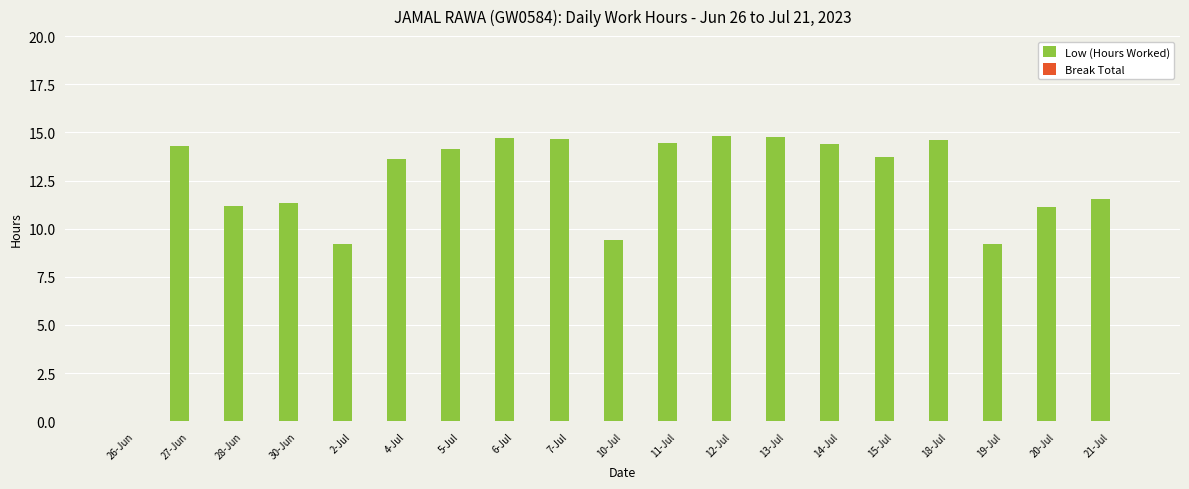

True or false: the data shows 14.7 at 6-Jul.

True